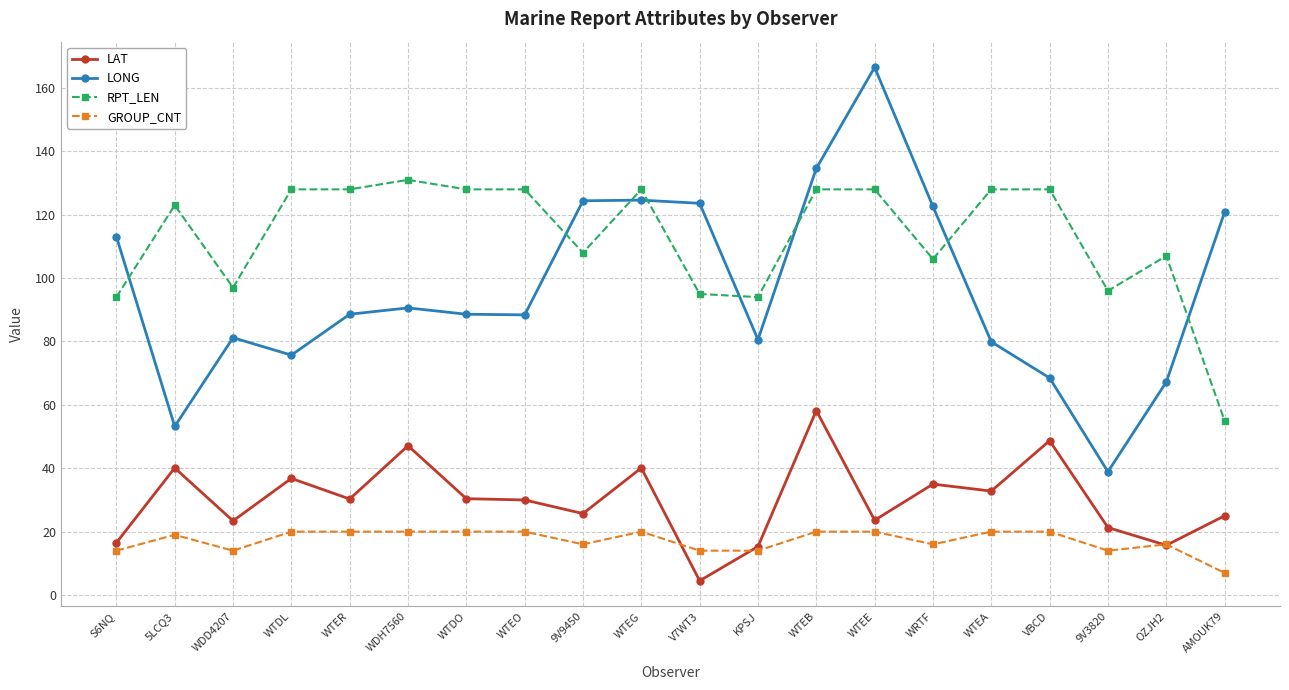

What value does the LAT series have at WTEG?

40.1